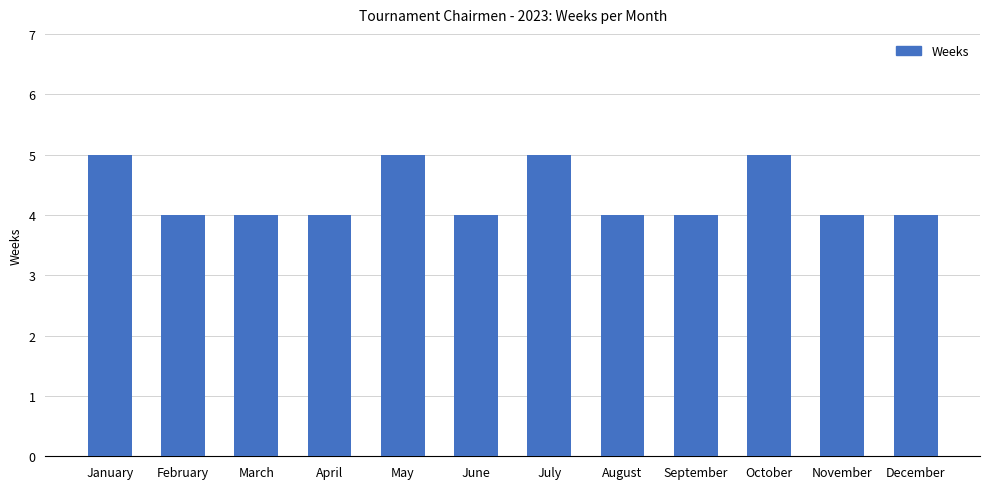

Reading left to right, transcribe all the data shown in this chart.

5	4	4	4	5	4	5	4	4	5	4	4